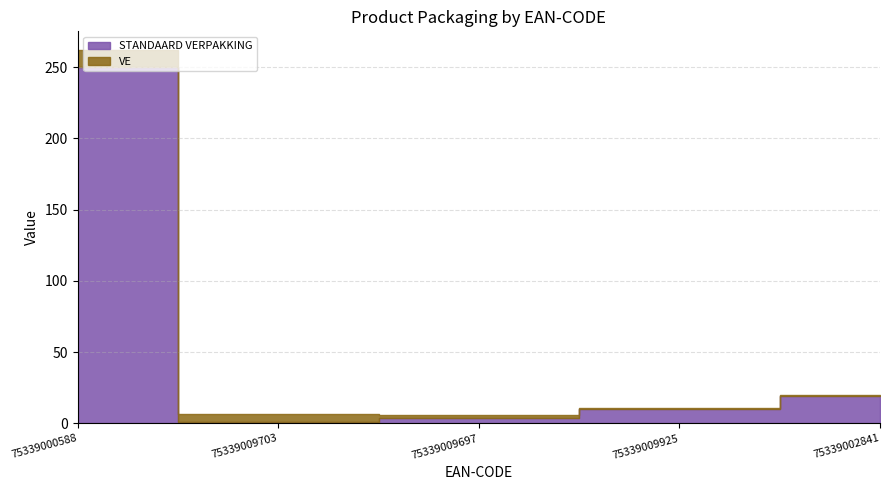

Reading left to right, list all the values displayed in this chart.

STANDAARD VERPAKKING: 250	1	4	10	19
VE: 12	6	2	1	1